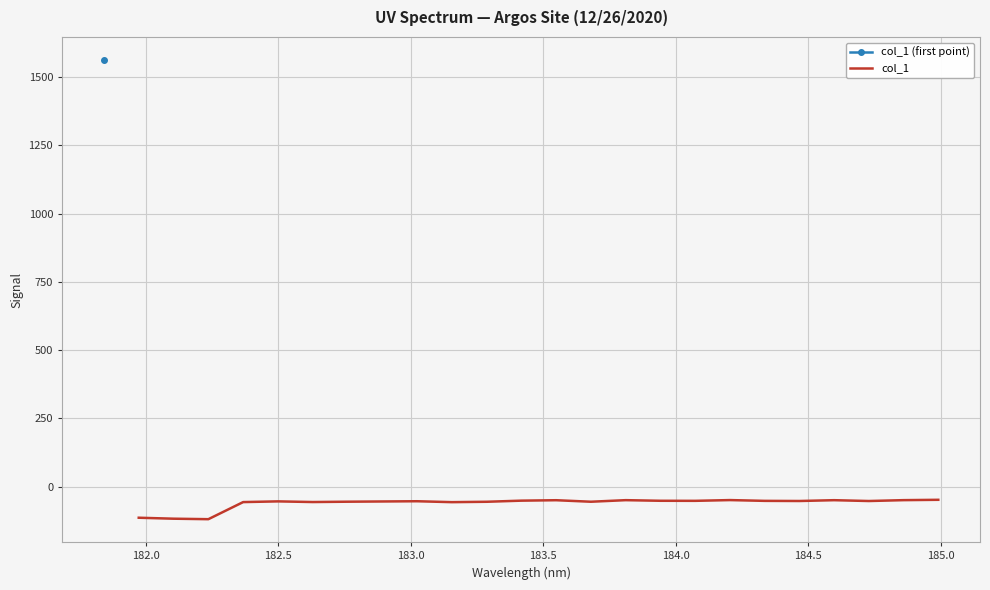

What is the highest value of the col_1 series?

-47.8